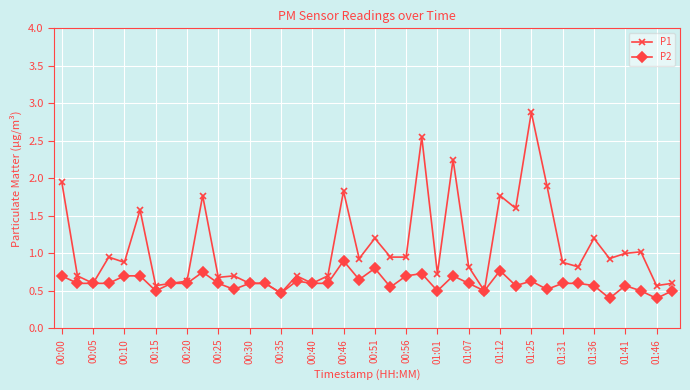

What is the maximum value shown in the chart?

2.9